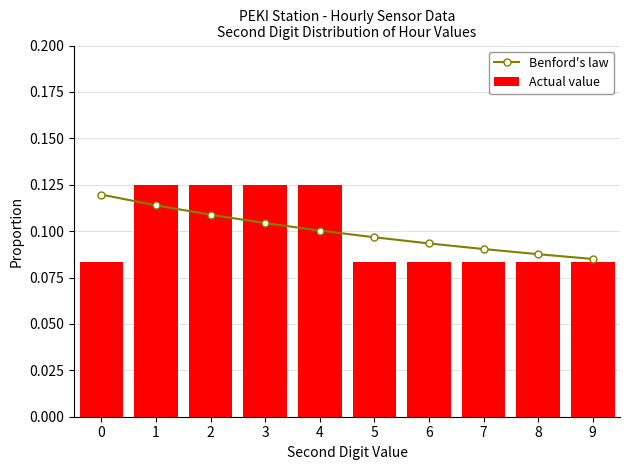

Rank the series at 8 from lowest to highest value.

Actual value, Benford's law